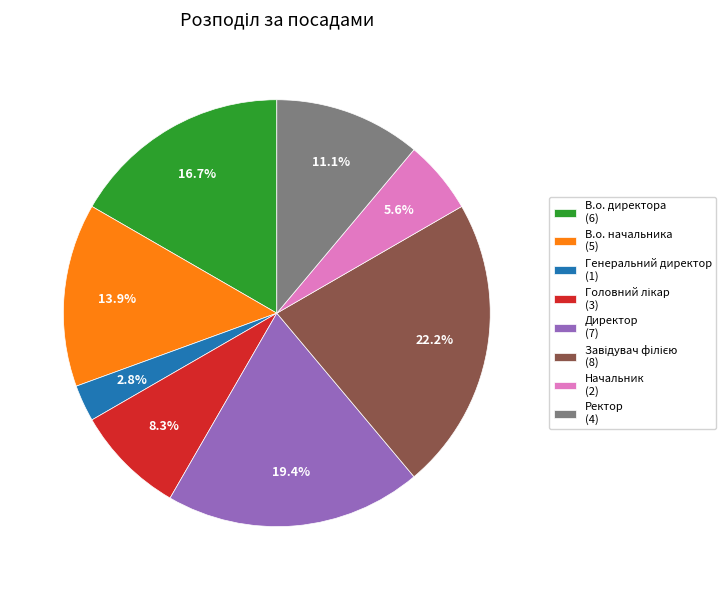

How much of the chart is everything except В.о. начальника?

86.1%